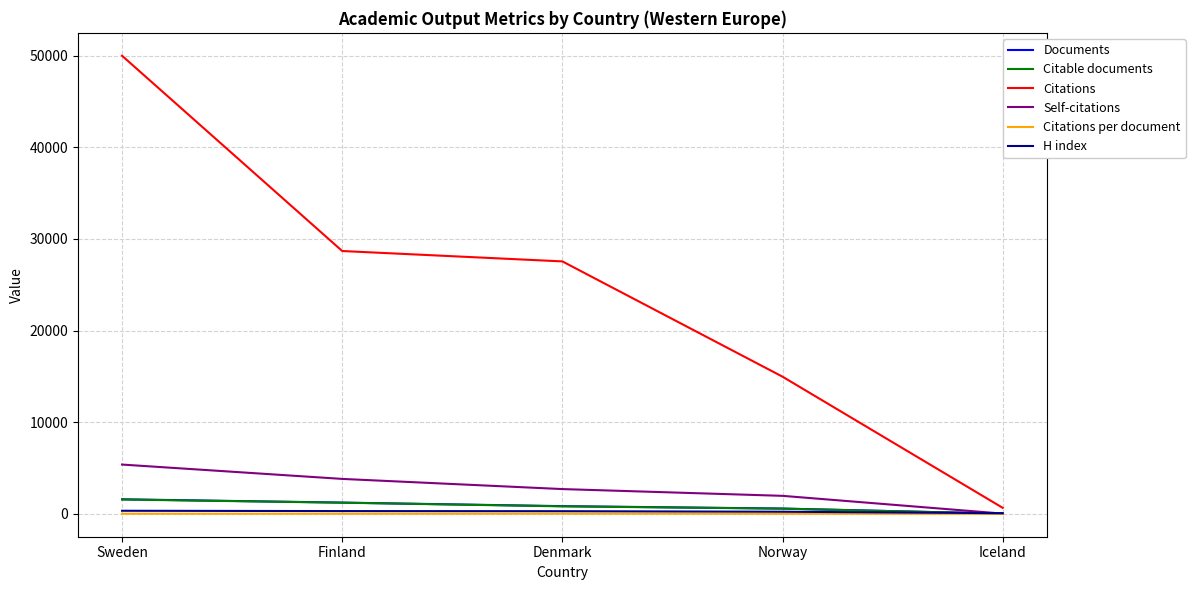

Where is H index nearest to the value 221?

Norway